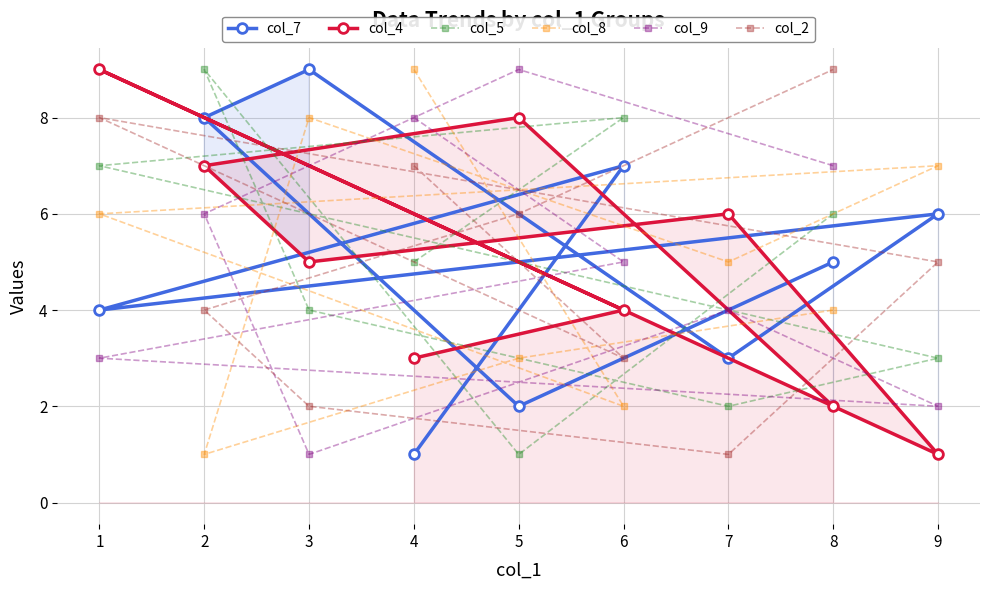

How many col_5 values are between 3 and 7?

5